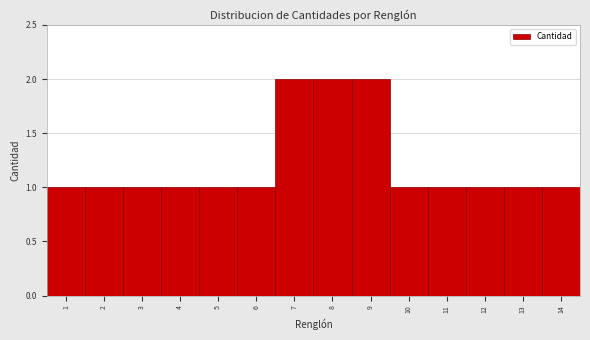

Reading left to right, transcribe this chart: for each bar, give the range it covers on the x-axis and its height. The values are not printed on the chart, so give them approximately, as read against the axis.

0.5 to 1.5: 1
1.5 to 2.5: 1
2.5 to 3.5: 1
3.5 to 4.5: 1
4.5 to 5.5: 1
5.5 to 6.5: 1
6.5 to 7.5: 2
7.5 to 8.5: 2
8.5 to 9.5: 2
9.5 to 10.5: 1
10.5 to 11.5: 1
11.5 to 12.5: 1
12.5 to 13.5: 1
13.5 to 14.5: 1